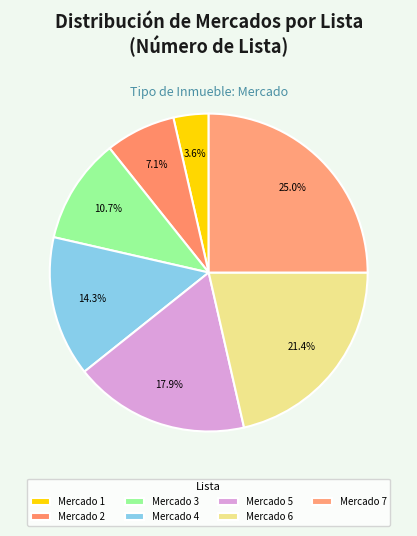

To the nearest percent, what is the difference between the largest and smallest slice percentages?

21%